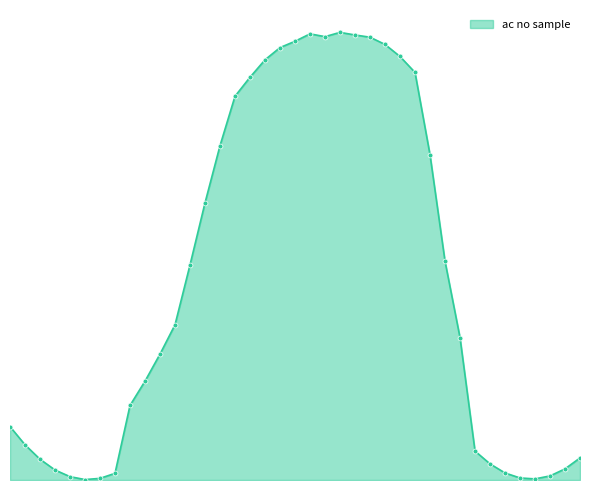

What is the minimum value shown in the chart?

0.6